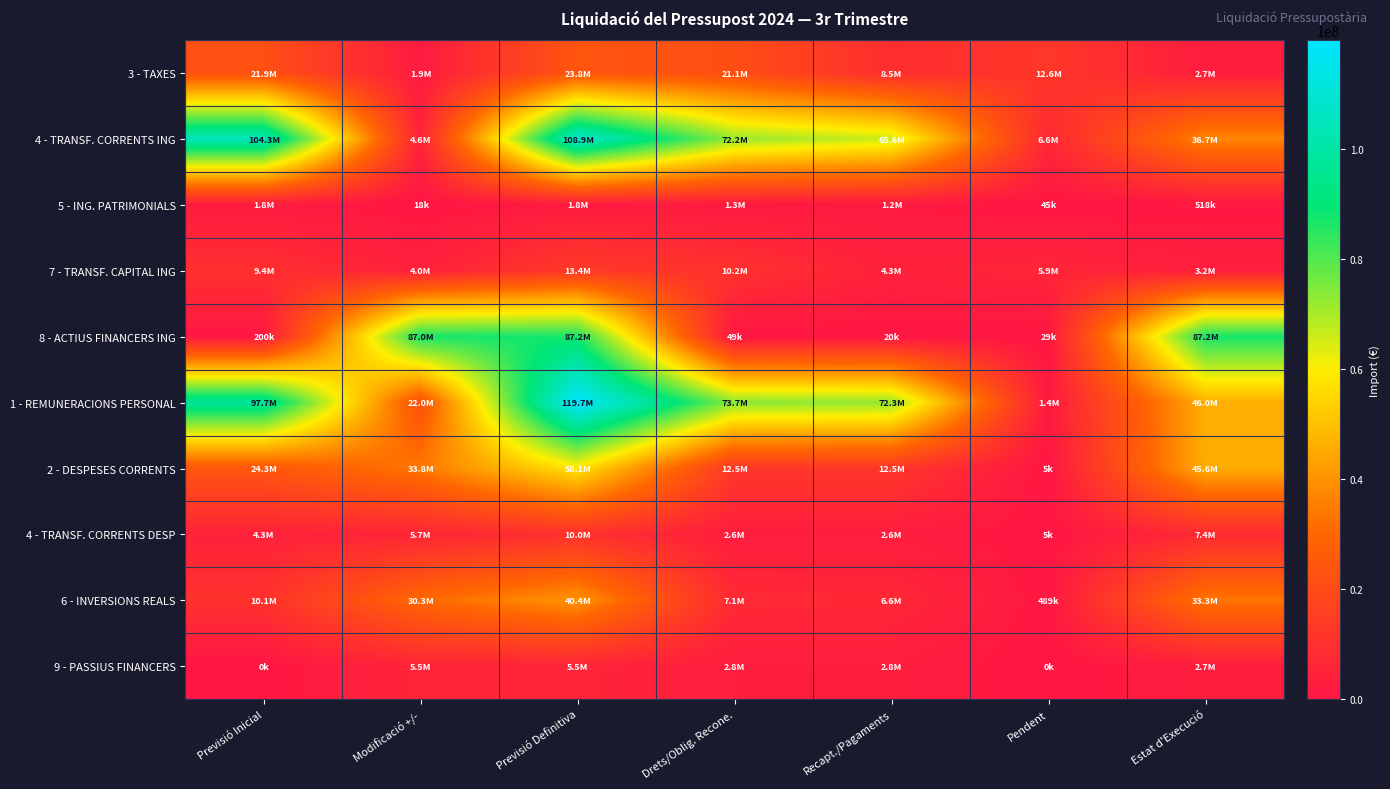

Which series has the widest spread of values?

1 - REMUNERACIONS PERSONAL